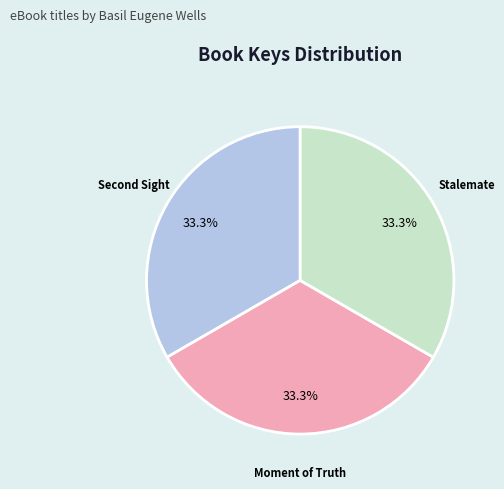

What percentage do Moment of Truth and Stalemate together represent?

66.7%